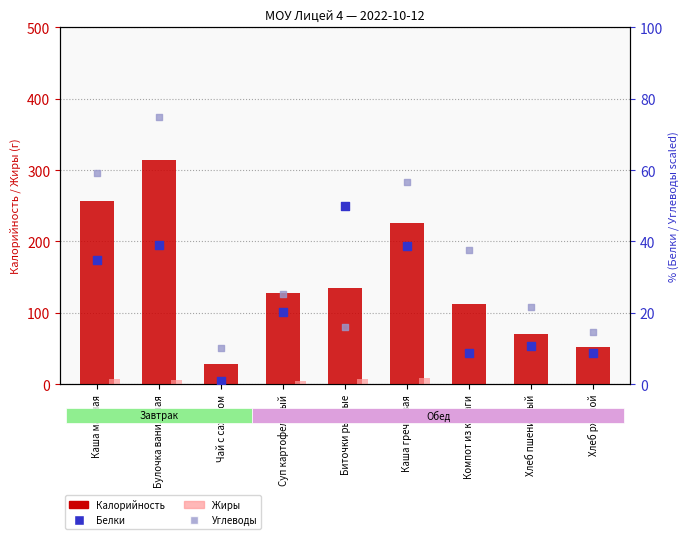

Which series has the largest Y range (max minus min)?

Калорийность